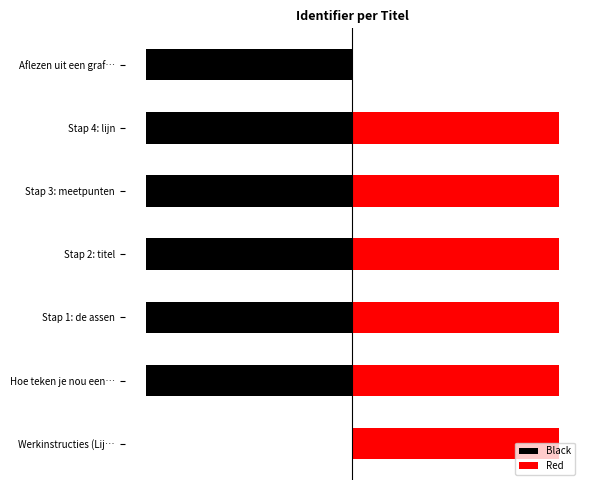

What is the average value of the Black series?

-8.6